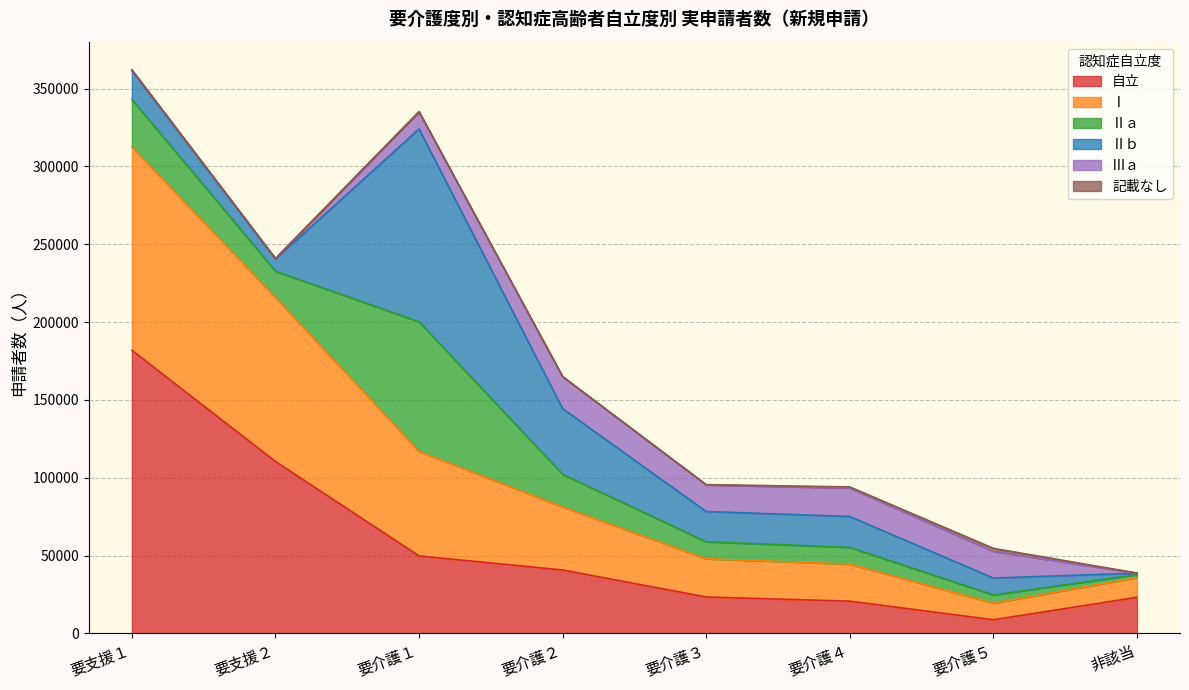

Does the chart display data point markers on the line(s)?

No